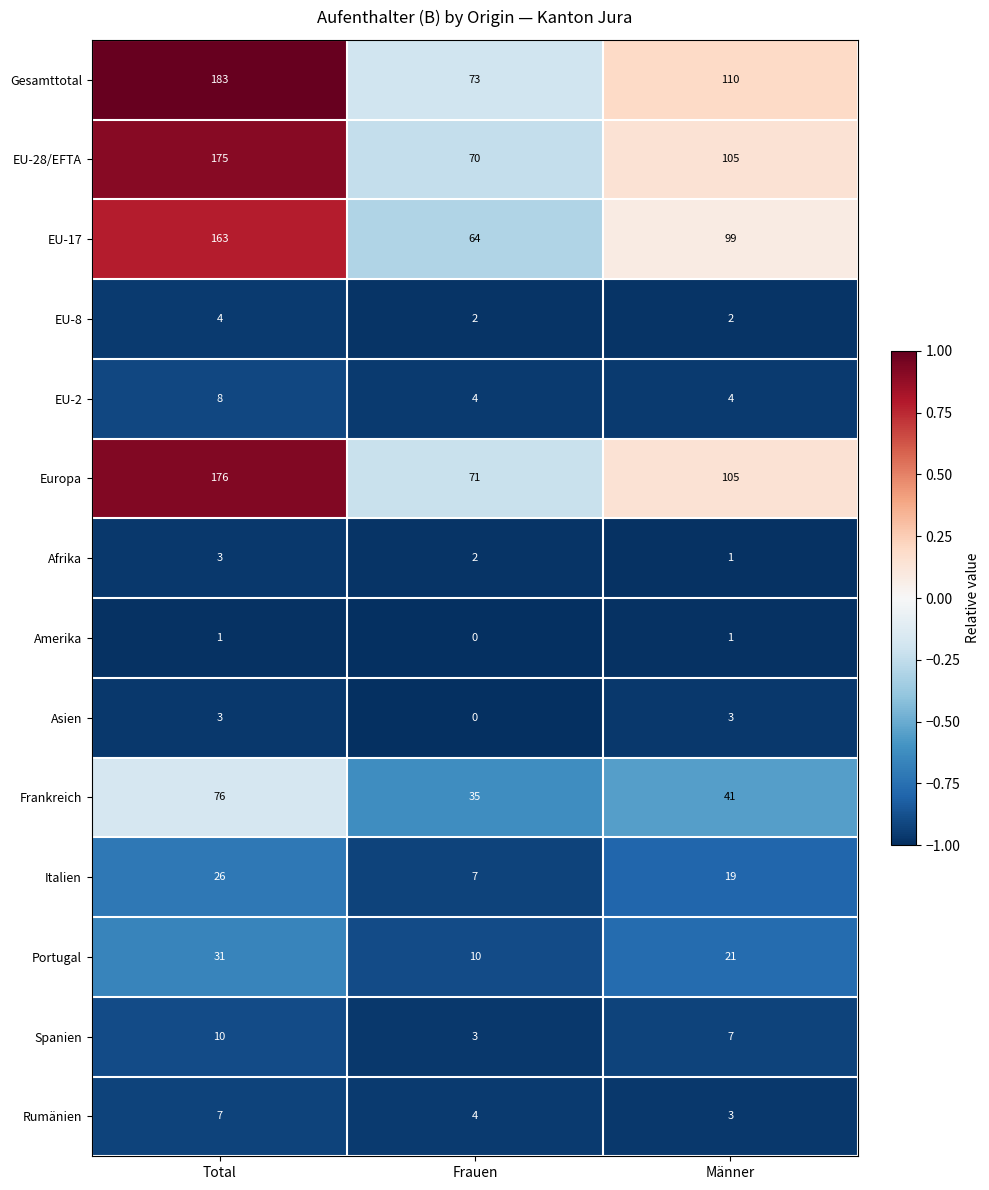

Is it true that EU-2 equals 8 at Total?

True